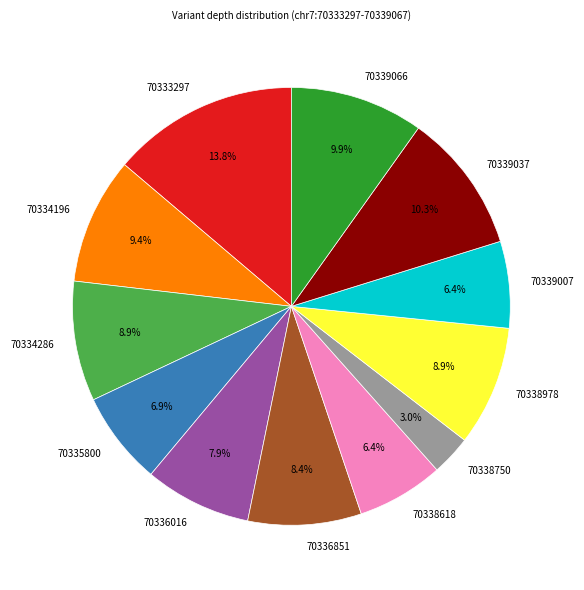

What is the largest slice in the pie chart?

70333297